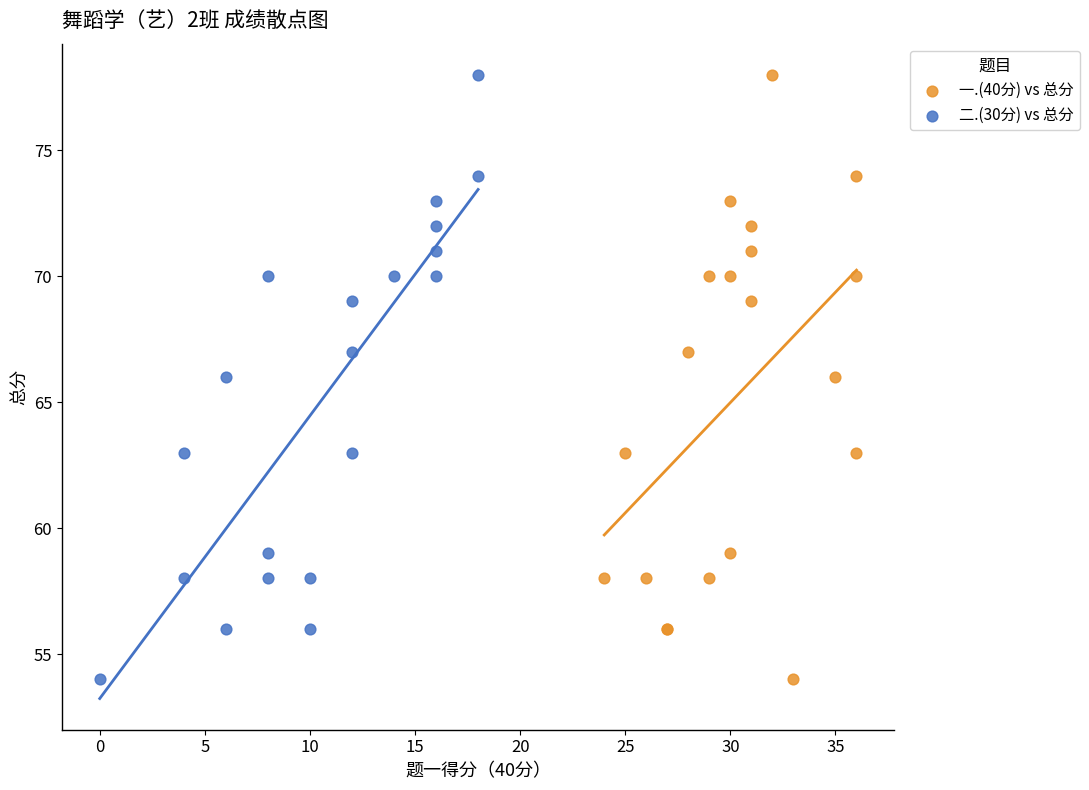

What are all the series names shown in the legend?

一.(40分) vs 总分, 二.(30分) vs 总分